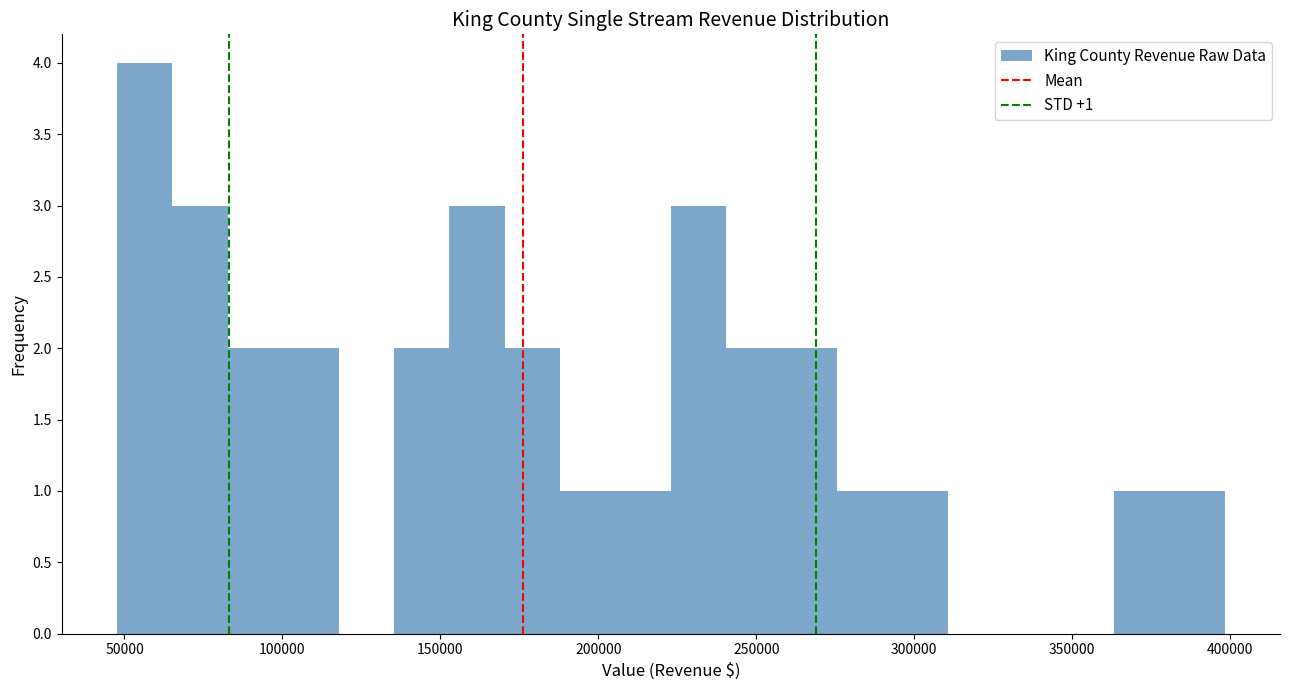

Around what value on the x-axis is the tallest bar? Give the approximate position of its centre, as read against the axis.

55000